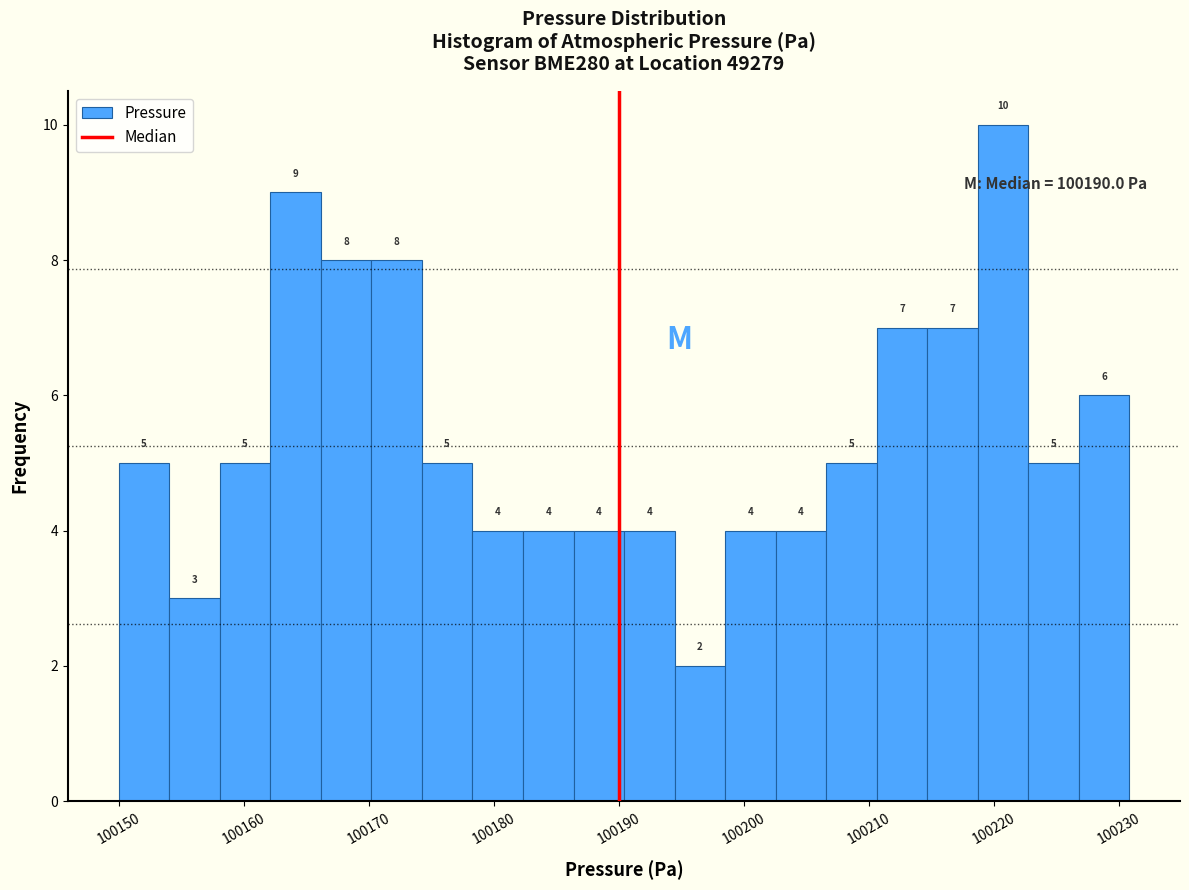

How tall is the bar that spans 100190 to 100194 on the x-axis? The bar edges are not printed on the chart, so give them approximately, as read against the axis.

4